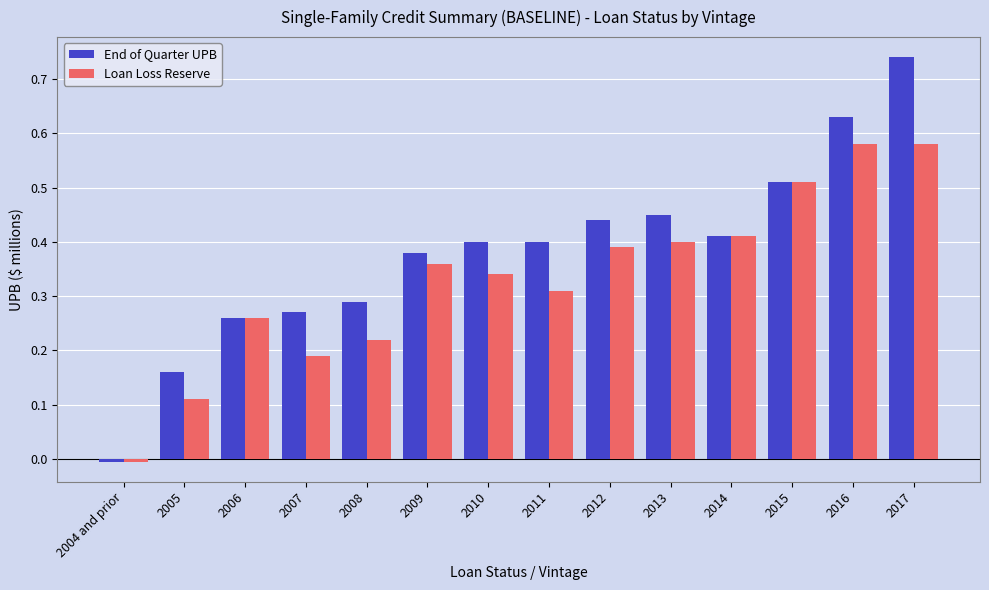

At 2012, list the series in order from smallest to largest.

Loan Loss Reserve, End of Quarter UPB